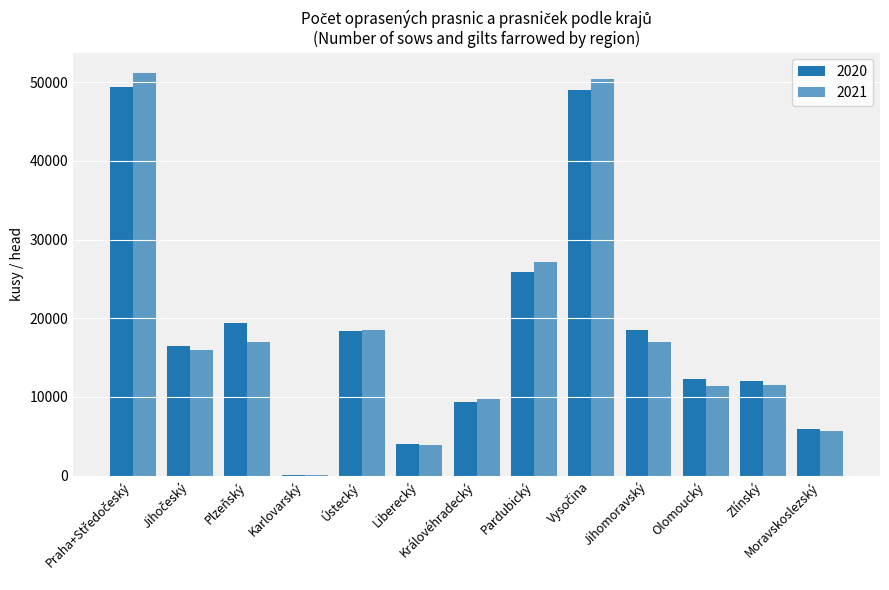

Which has a higher value, Vysočina or Plzeňský?

Vysočina